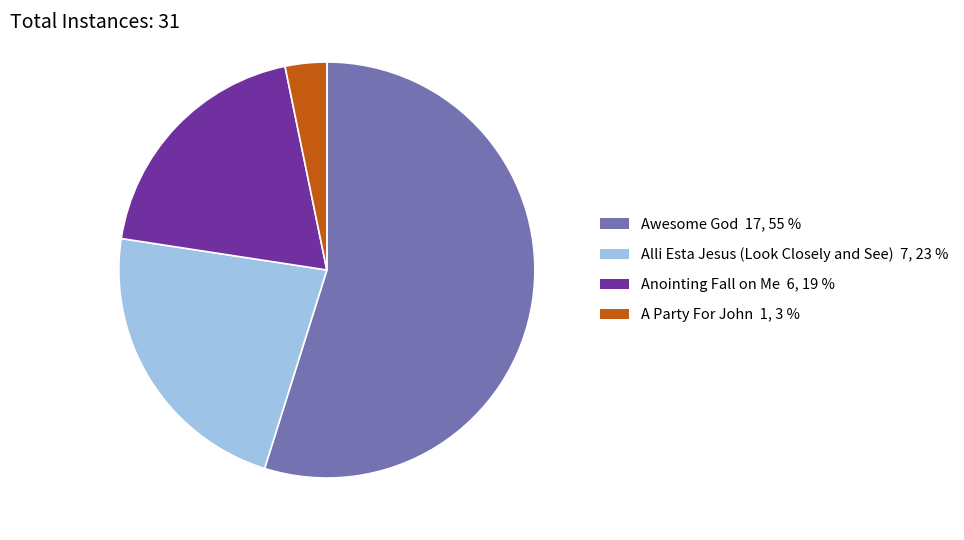

Which category accounts for the majority?

Awesome God